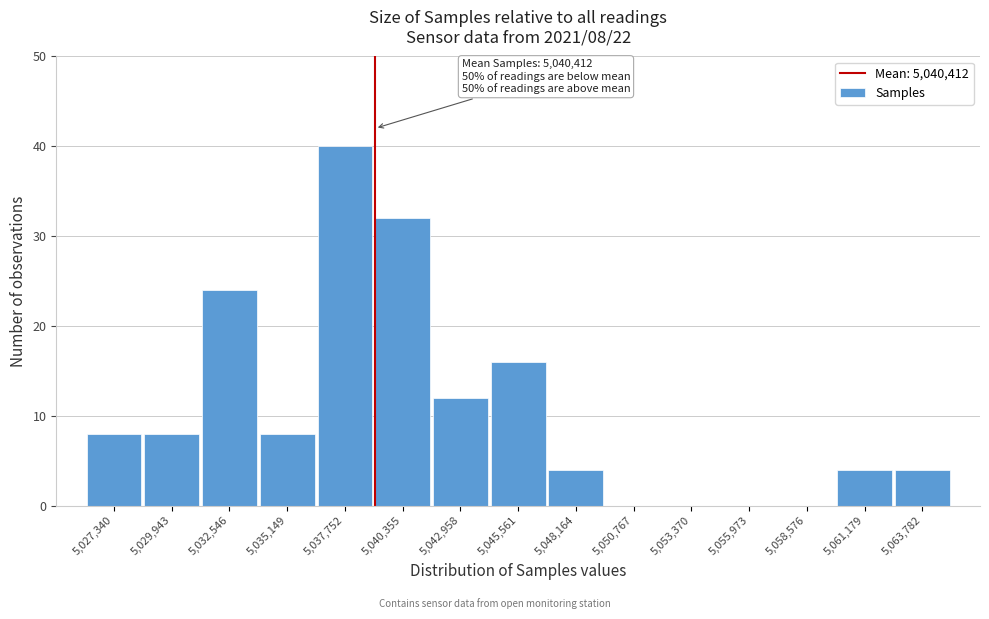

Reading right to left, extract all data points from this chart.

5,063,782=4	5,061,179=4	5,058,576=0	5,055,973=0	5,053,370=0	5,050,767=0	5,048,164=4	5,045,561=16	5,042,958=12	5,040,355=32	5,037,752=40	5,035,149=8	5,032,546=24	5,029,943=8	5,027,340=8